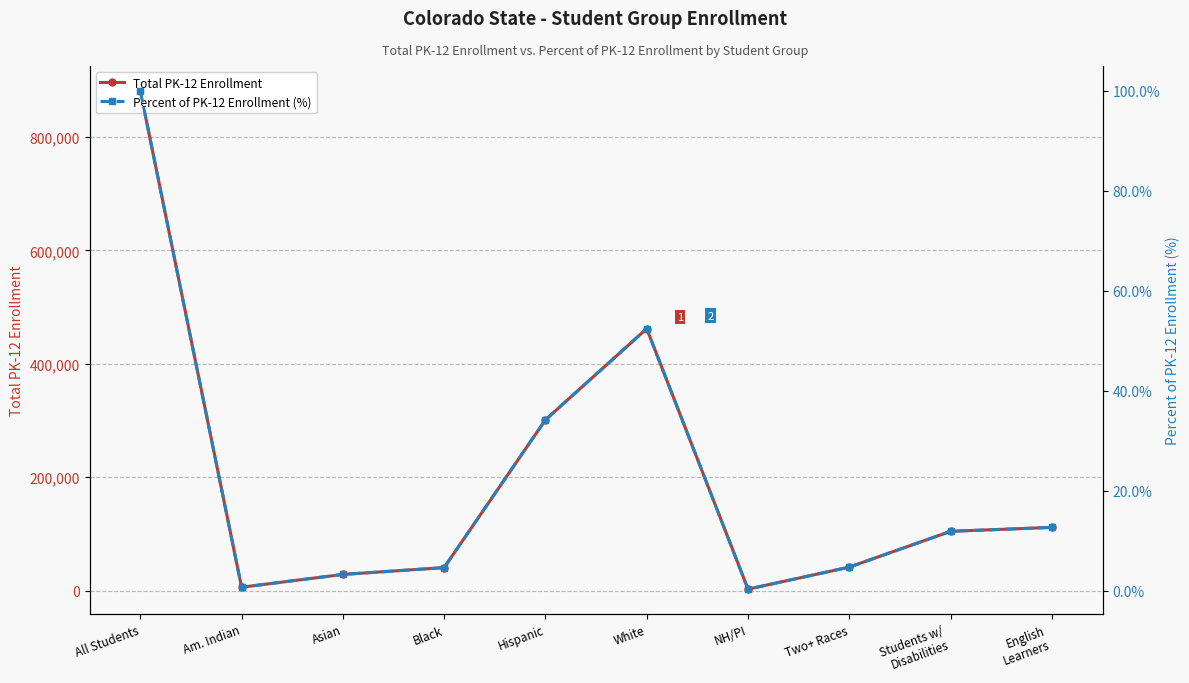

True or false: Total PK-12 Enrollment has a value of 164179.0 at English
Learners.

False